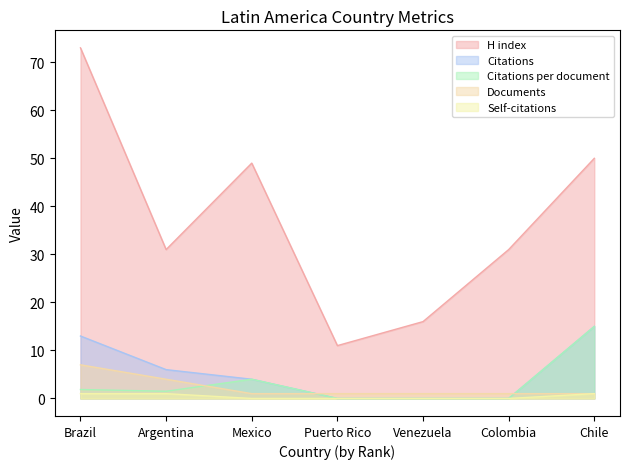

At Colombia, list the series in order from smallest to largest.

Citations, Citations per document, Self-citations, Documents, H index